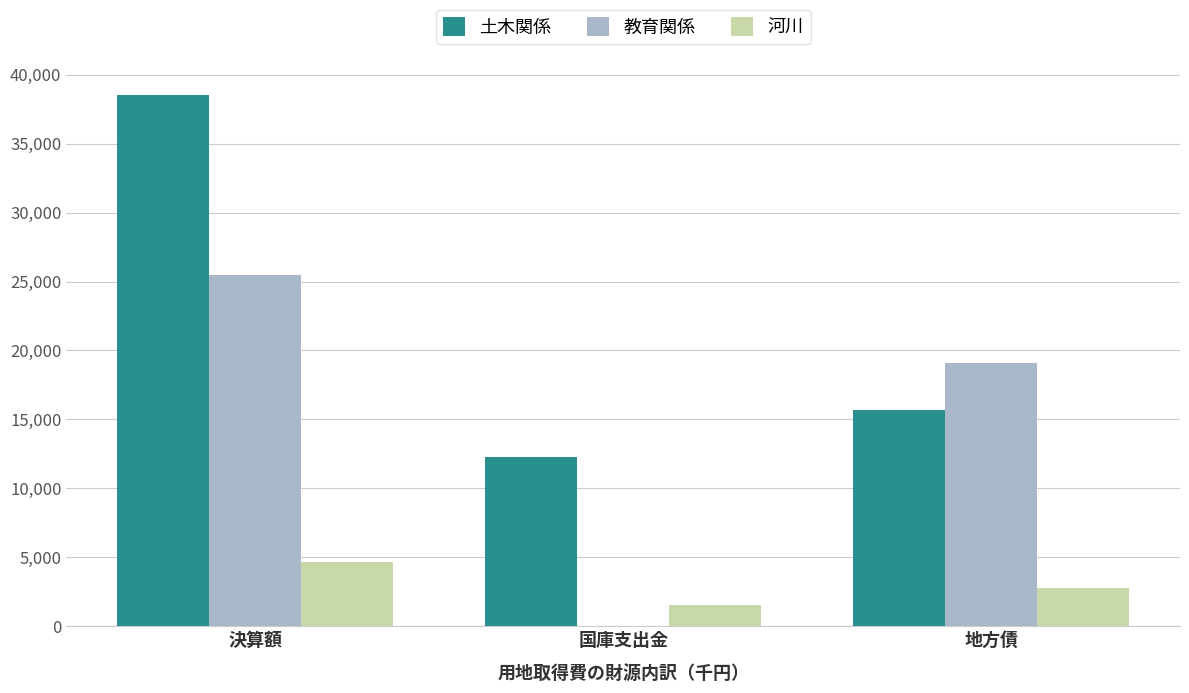

How many series are shown in this chart?

3